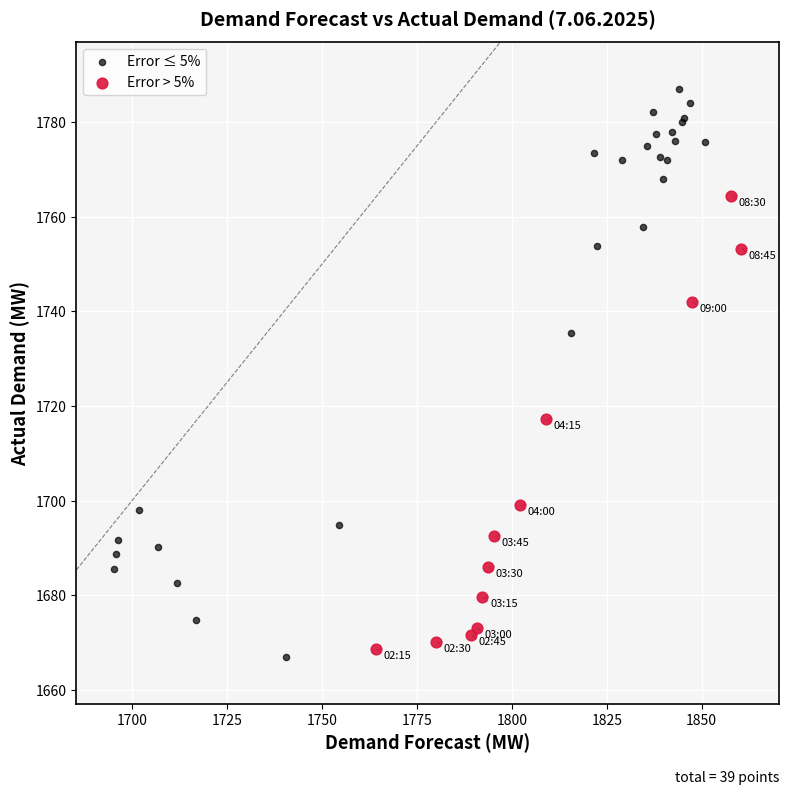

Which series reaches the maximum Y coordinate?

Error ≤ 5%